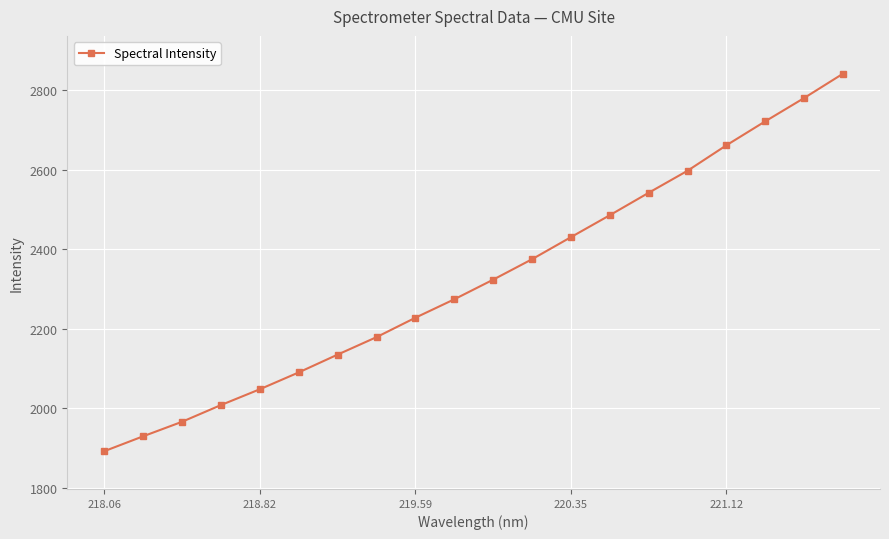

What is the value of the 1st point from the left?

1892.5